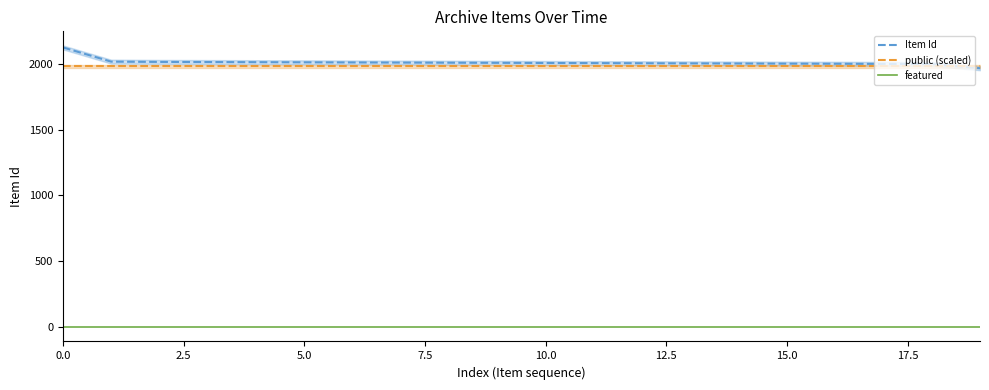

At how many categories does at least one series exceed 1455?

20